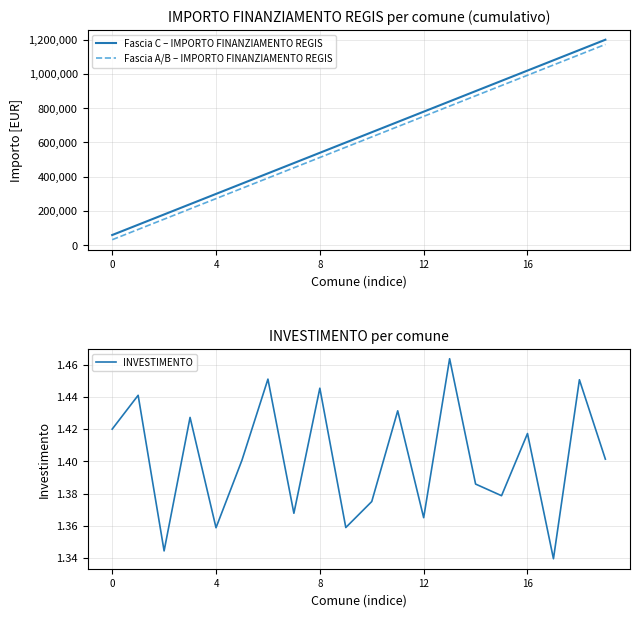

How many interior local valleys does the INVESTIMENTO series have?

7